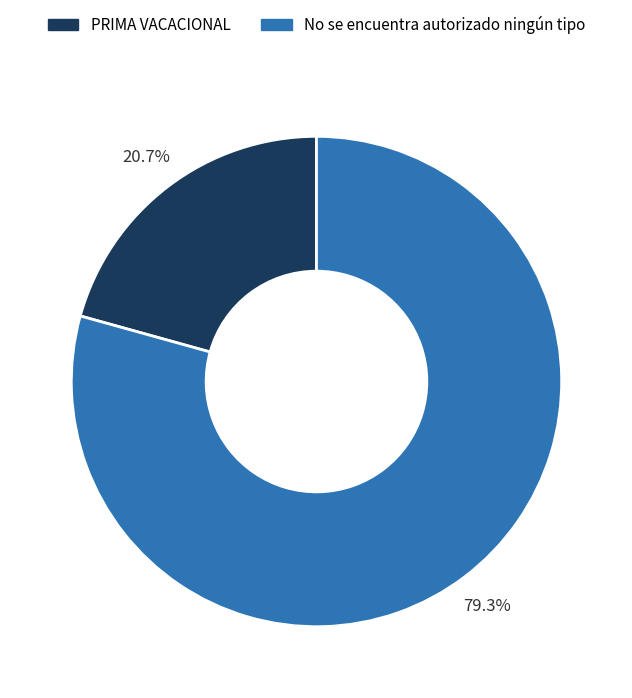

To the nearest percent, what is the combined percentage of PRIMA VACACIONAL and No se encuentra autorizado ningún tipo?

100%